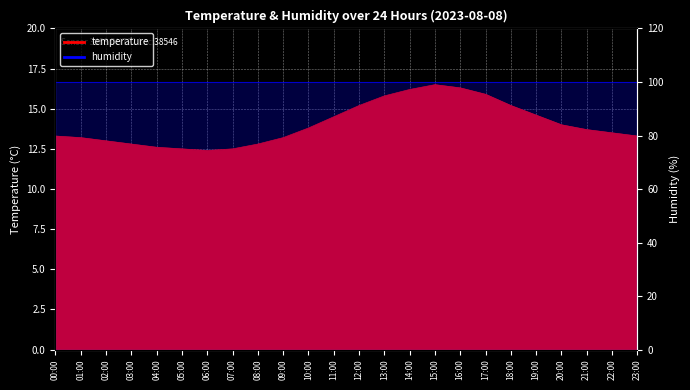

What is the label of the 10th point from the right?

14:00